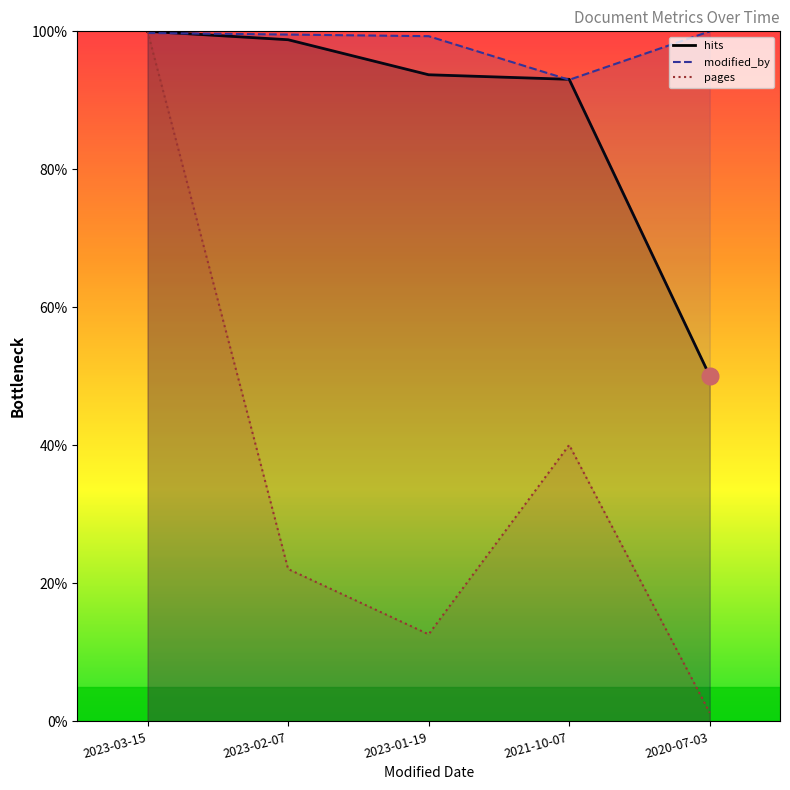

What is the sum of the hits values at 2023-03-15 and 2023-02-07?

198.8